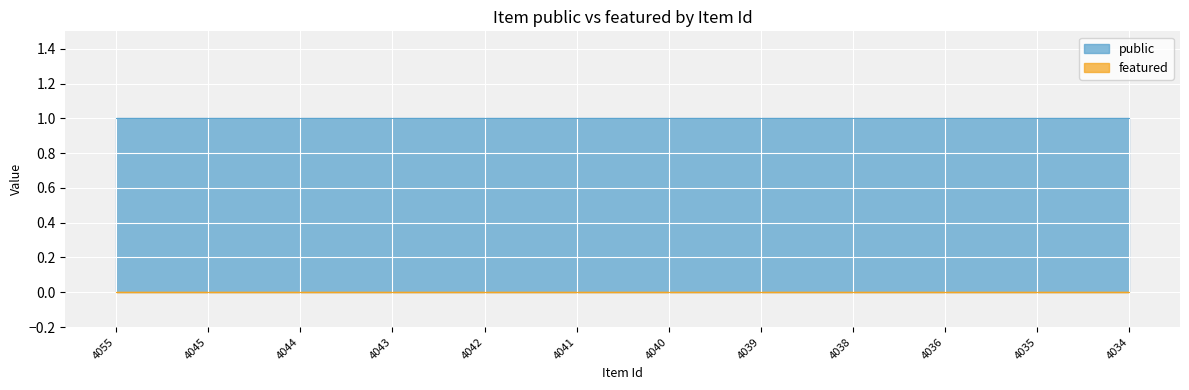

Which series has the largest total across all categories?

public